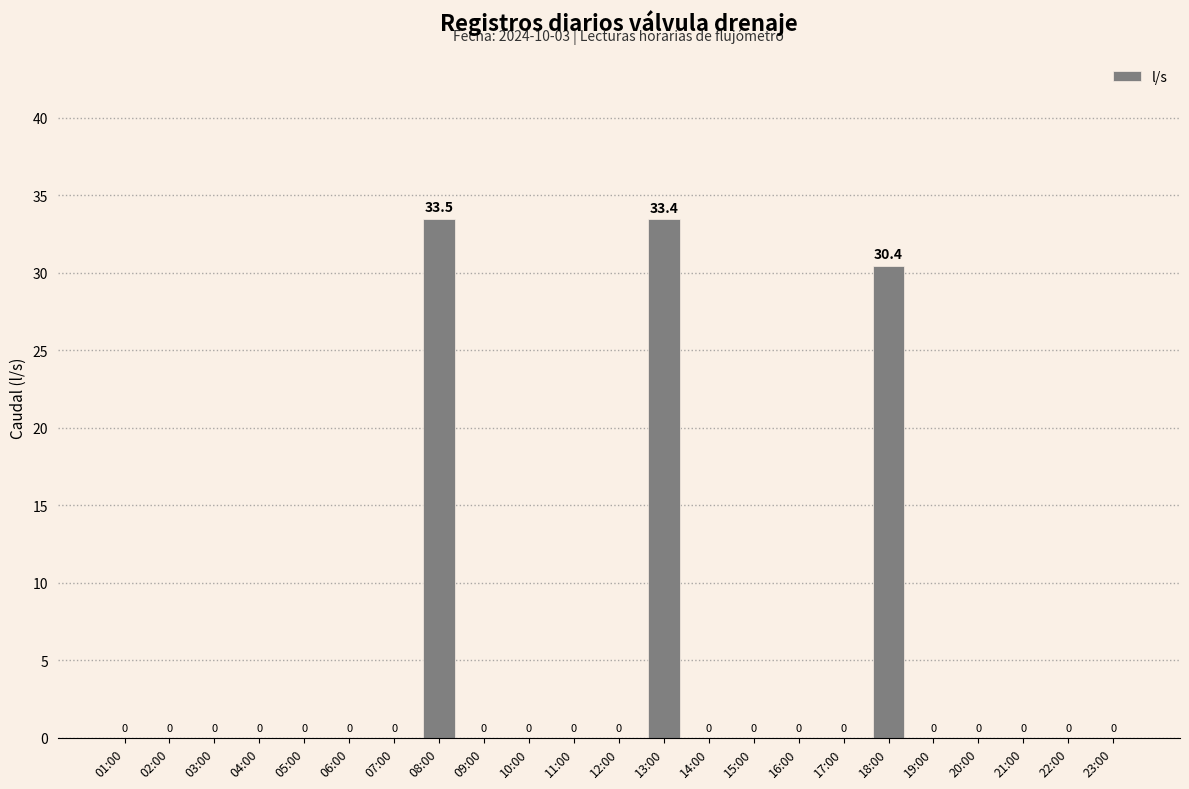

What is the maximum value shown in the chart?

33.5